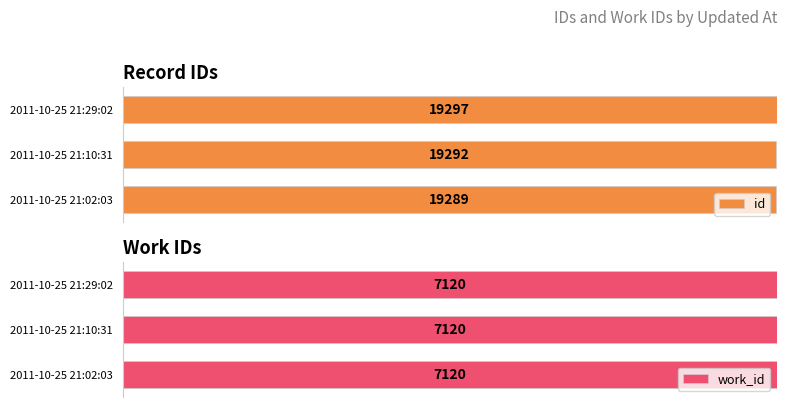

What are all the series names shown in the legend?

id, work_id